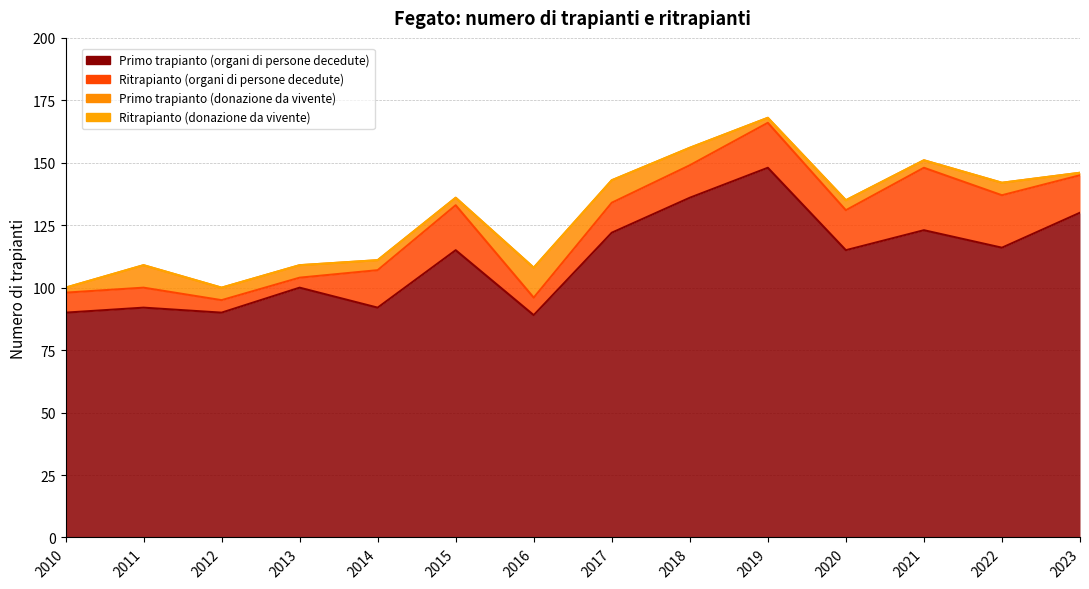

True or false: Primo trapianto (organi di persone decedute) and Ritrapianto (donazione da vivente) cross at least once.

False